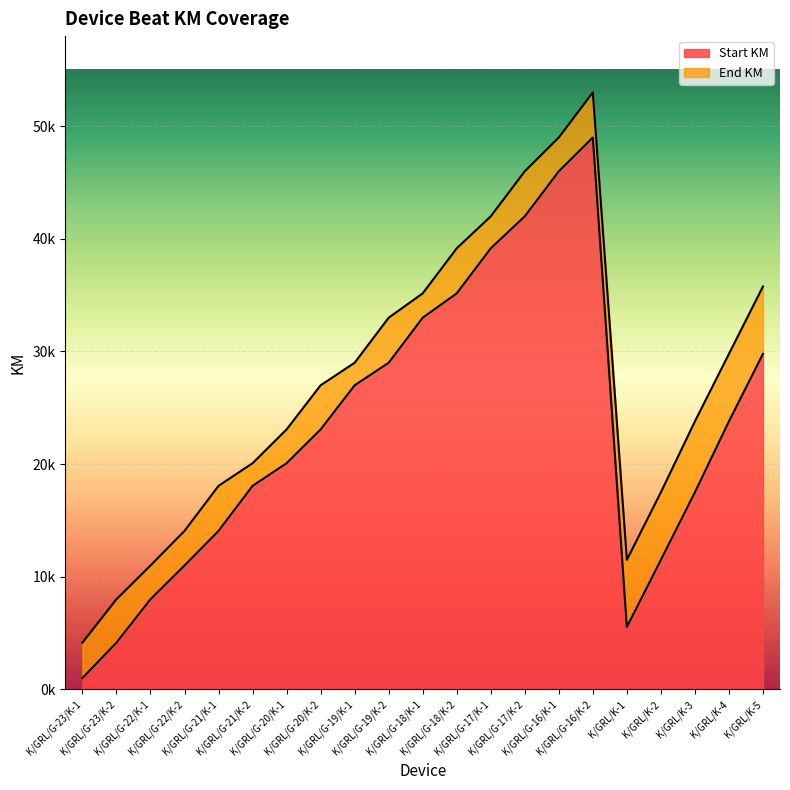

Is the value of Start KM at K/GRL/G-23/K-2 greater than the value of End KM at K/GRL/G-16/K-1?

No